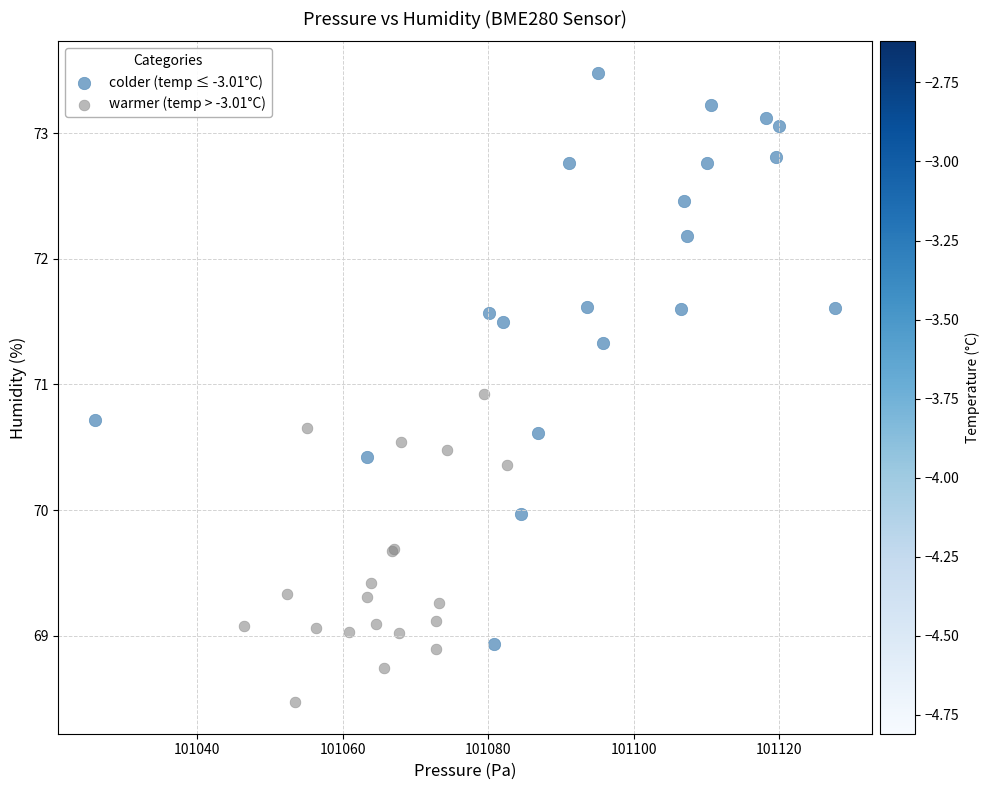

Which series has the widest spread of Y values?

colder (temp ≤ -3.01°C)